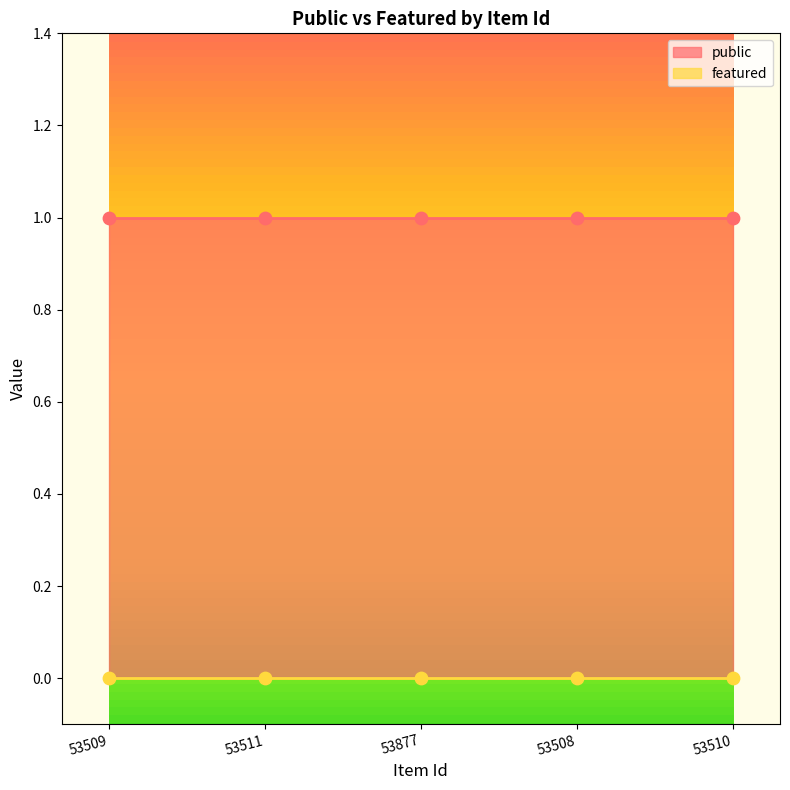

Which series has the largest total across all categories?

public